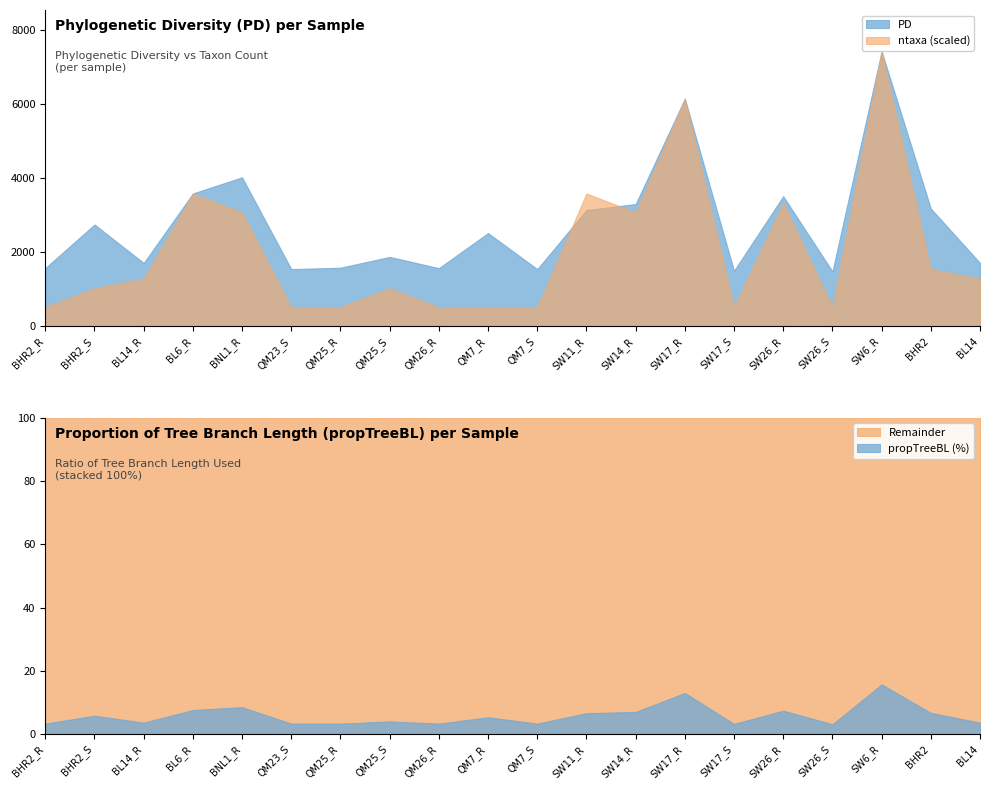

Rank the series at BHR2_S from highest to lowest value.

PD, ntaxa, propTreeBL